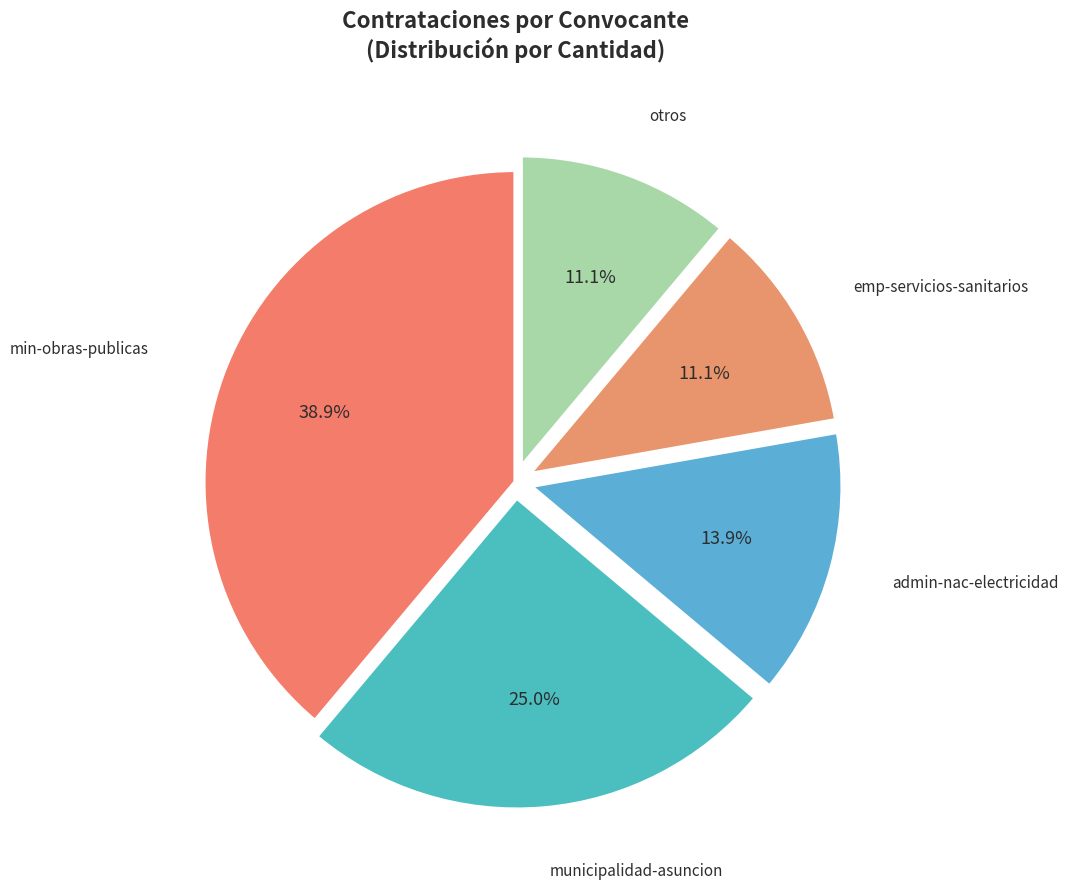

Count the number of slices in the pie.

5